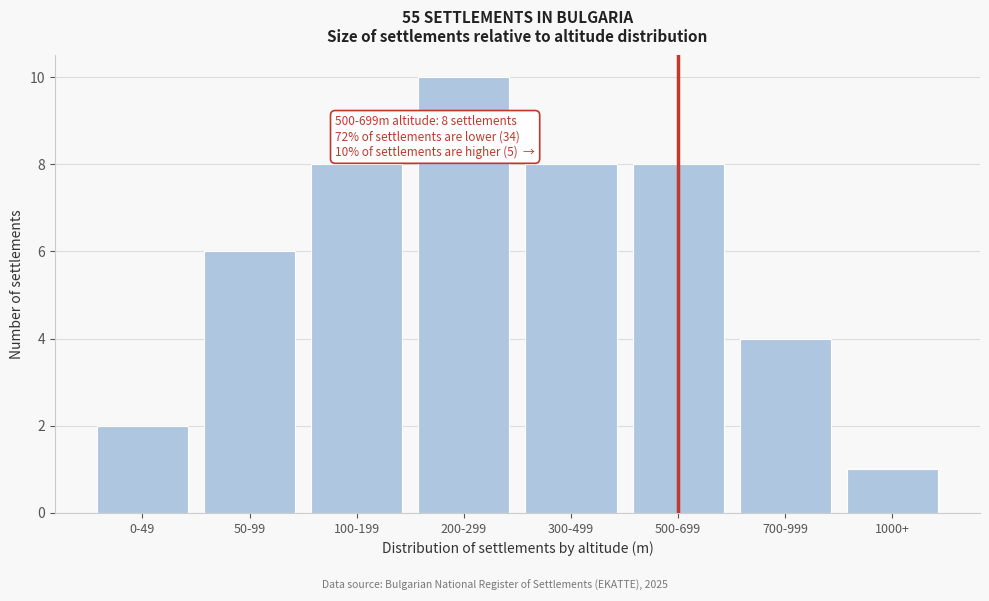

Reading right to left, transcribe all the data shown in this chart.

1000+=1	700-999=4	500-699=8	300-499=8	200-299=10	100-199=8	50-99=6	0-49=2